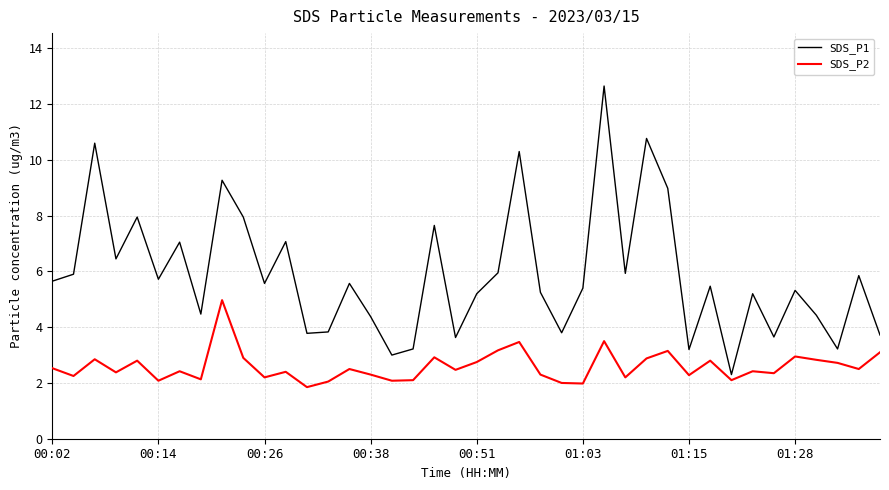

Does the chart have visible grid lines?

Yes